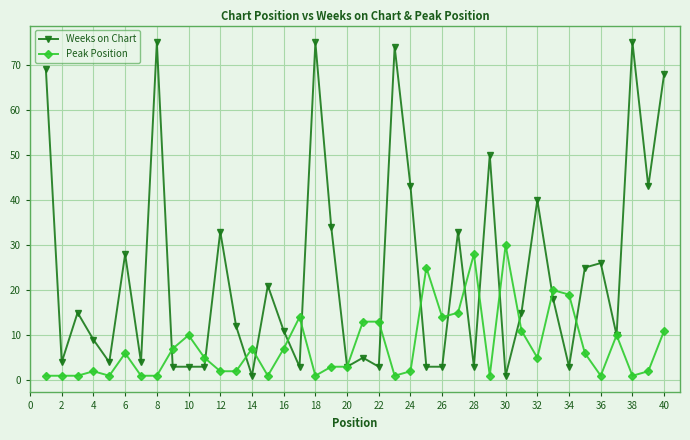

Which series has the largest total across all categories?

Weeks on Chart